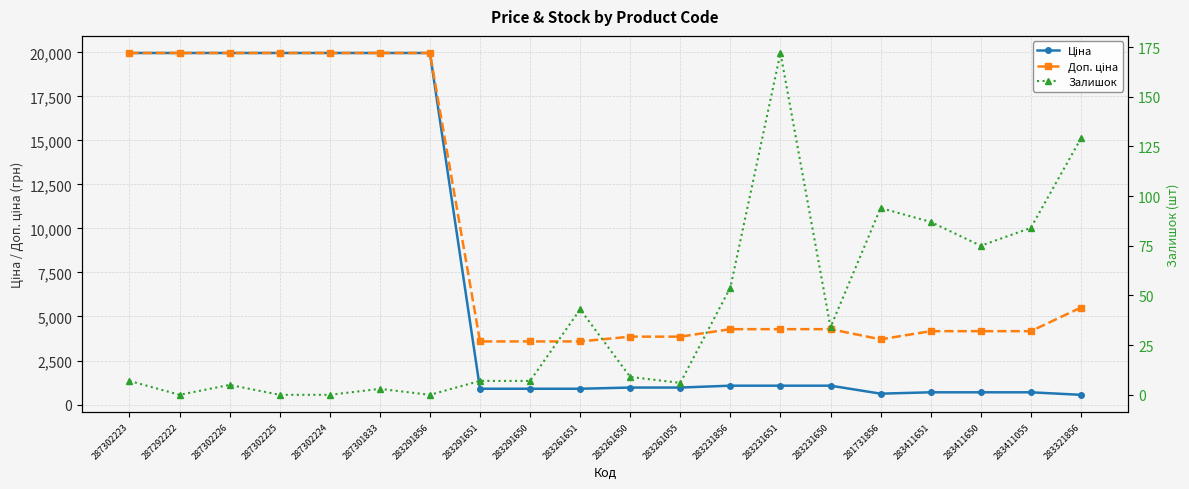

At how many categories does at least one series exceed 3764?

16